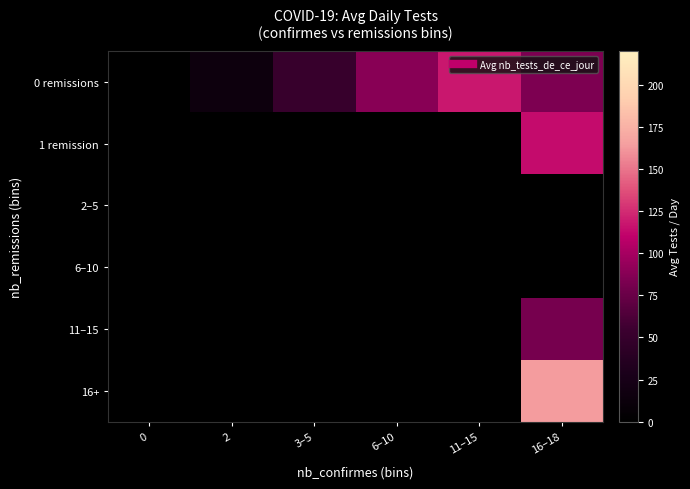

Which series has the largest total across all categories?

0 remissions